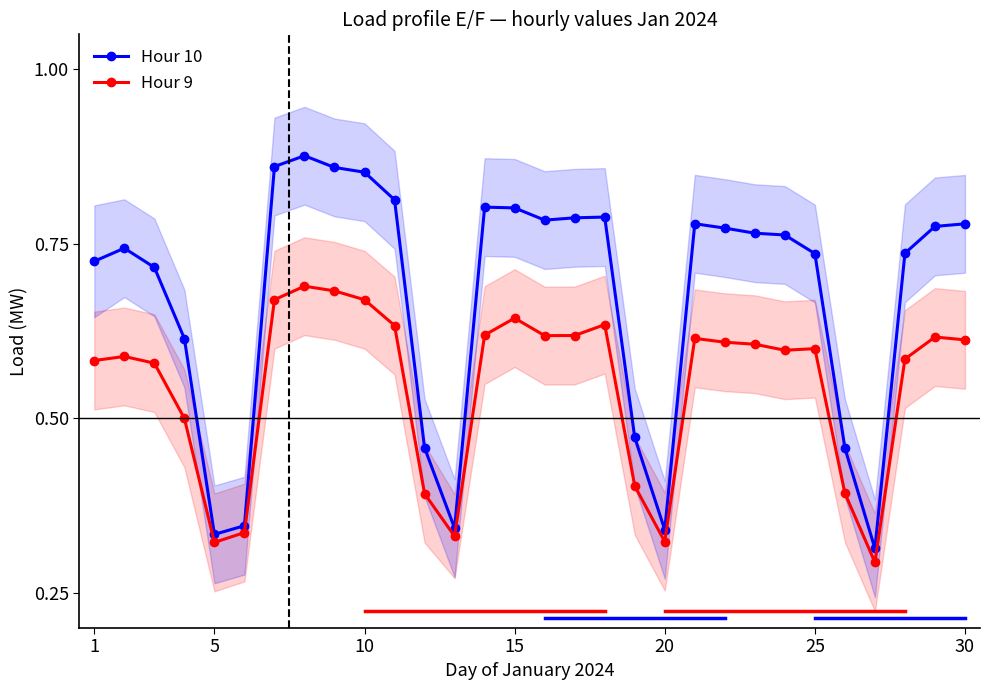

Count the Hour 9 values in the range 0 to 1.

30